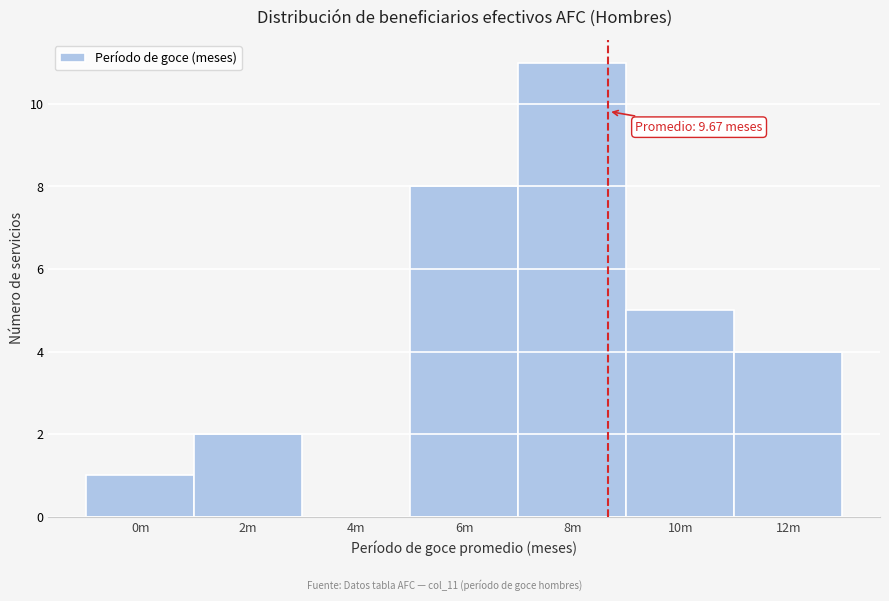

Reading right to left, transcribe all the data shown in this chart.

12m=4	10m=5	8m=11	6m=8	4m=0	2m=2	0m=1